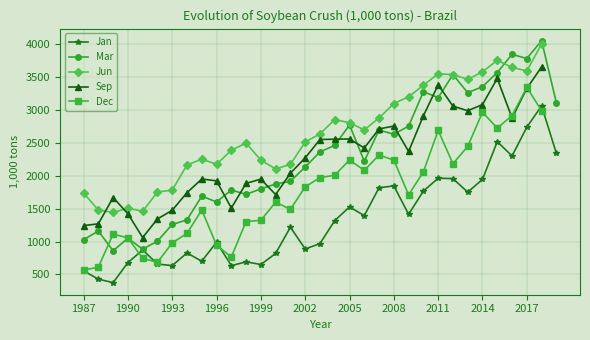

True or false: Jan has more than 1 interior local peaks.

True